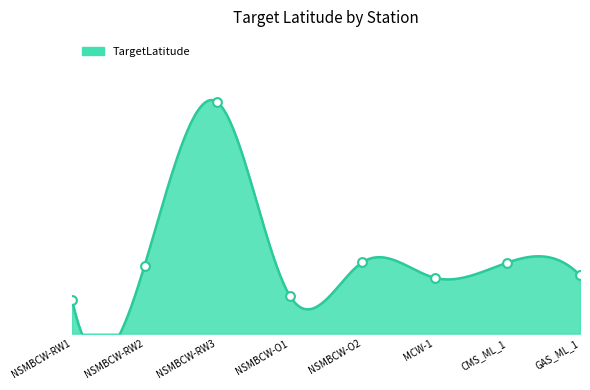

Between NSMBCW-RW1 and CMS_ML_1, which is larger?

CMS_ML_1